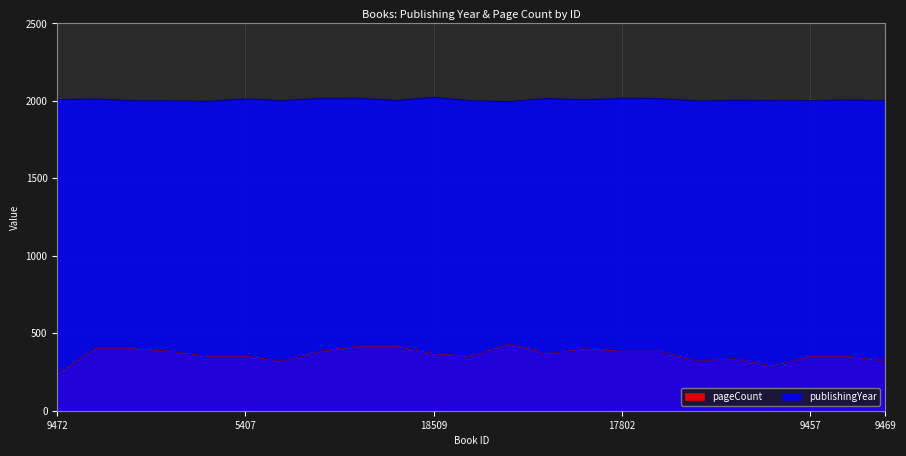

In publishingYear, how many points are lower than both neighbors (excluding endpoints)?

7